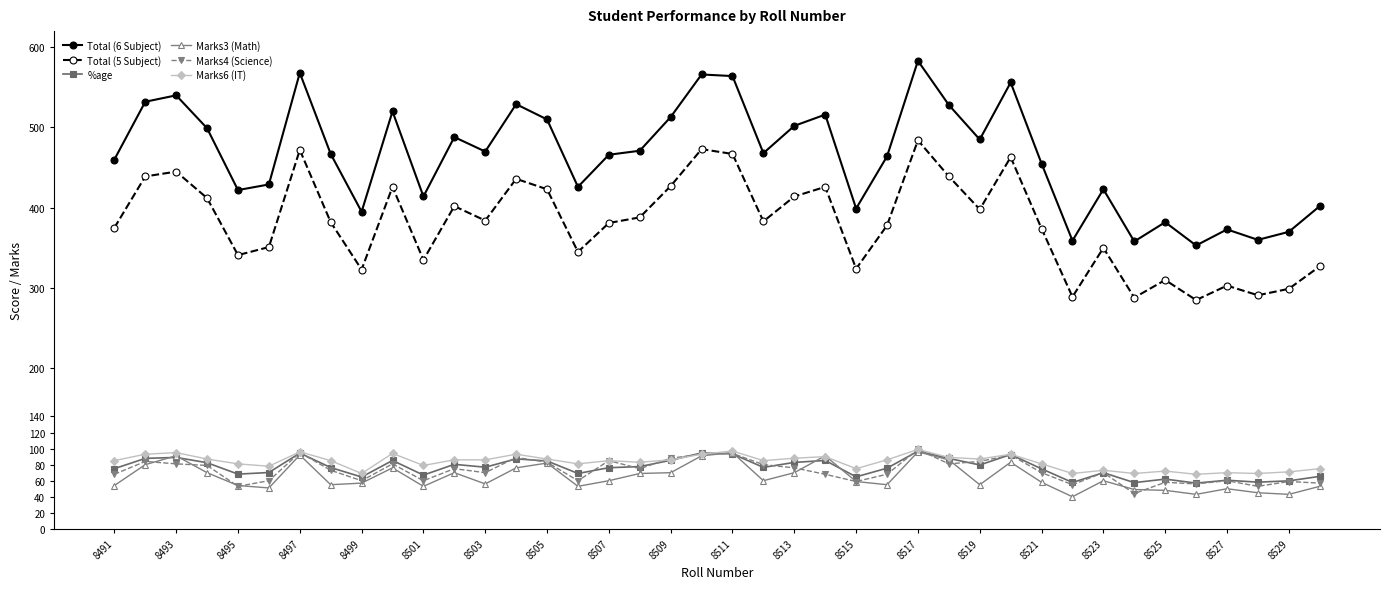

True or false: Marks3 (Math) has more than 0 points higher than both neighbors.

True